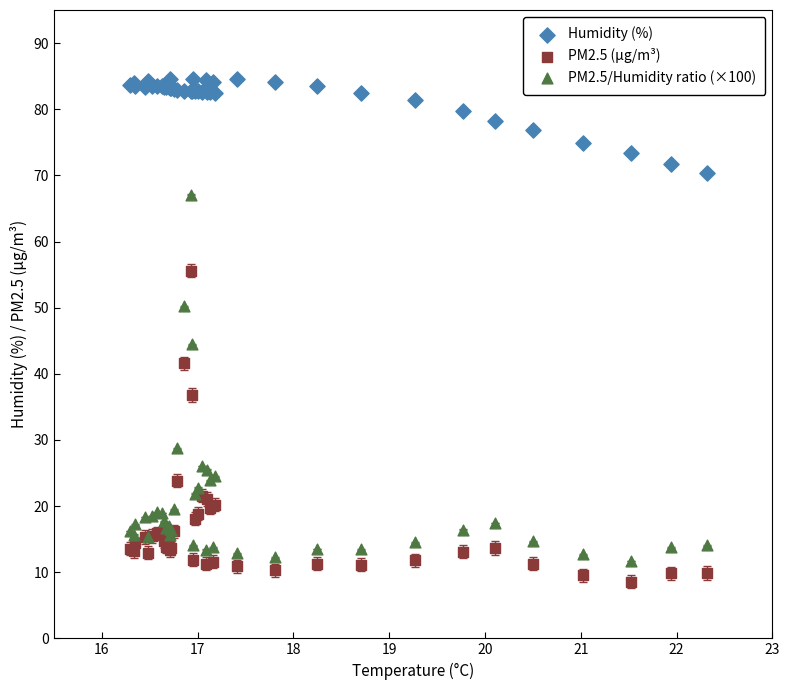

Across all series, what Y value is closest to 46?

44.5